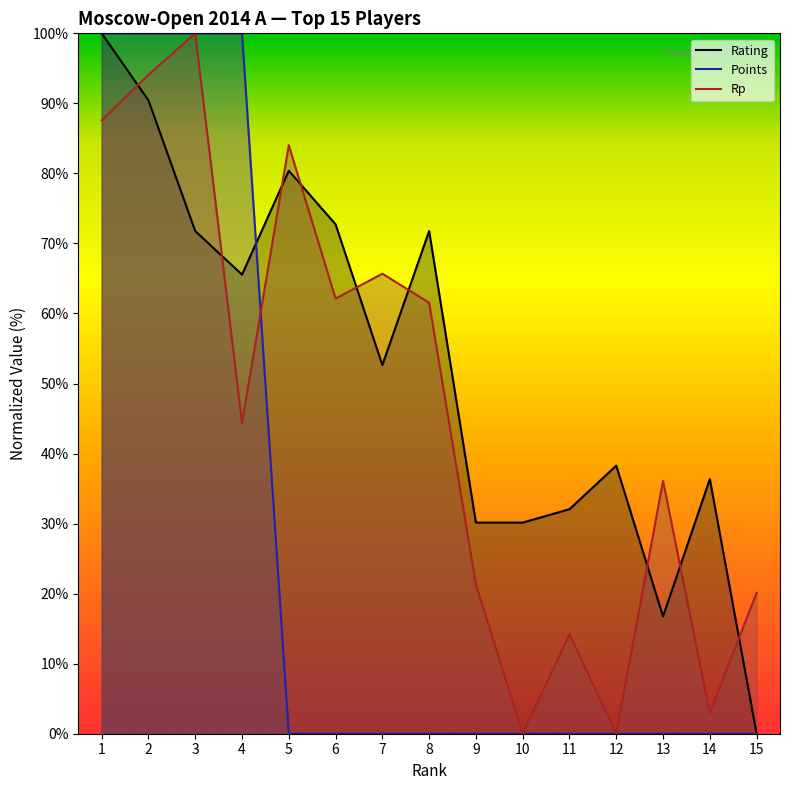

How many times do Rating and Points cross each other?

1